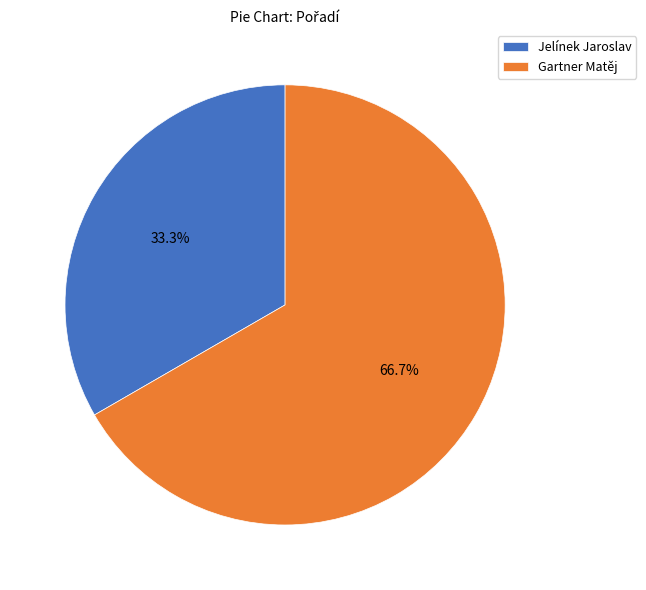

How many segments does this pie chart have?

2